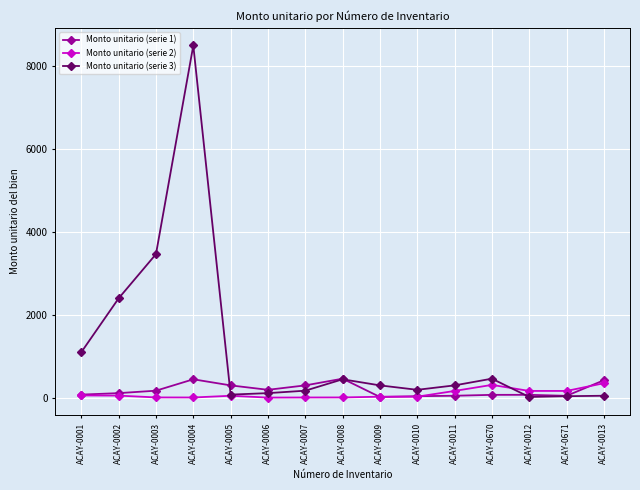

The Monto unitario (serie 3) series shows 75.4 at ACAY-0005. True or false?

True